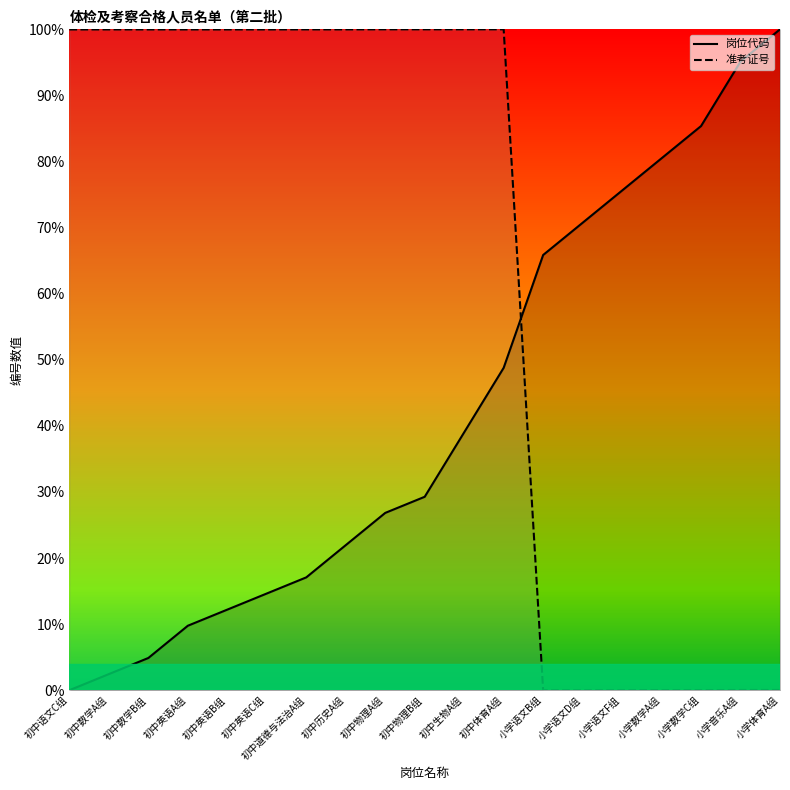

Where do 岗位代码 and 准考证号 first cross each other?

初中体育A组 and 小学语文B组